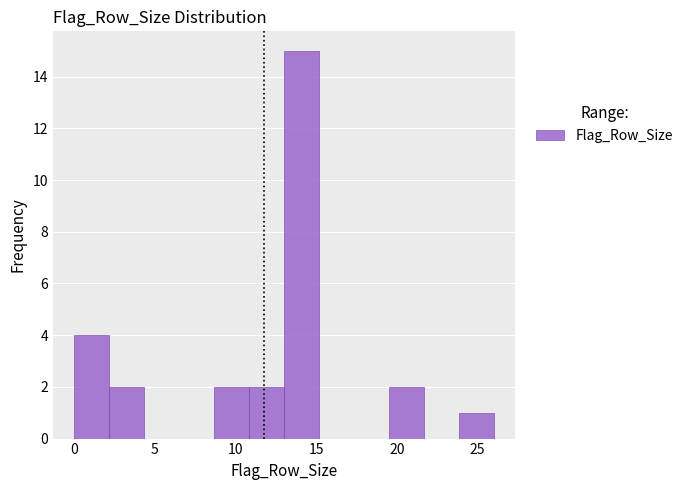

Over which range of the x-axis is the bar tallest?

13.0 to 15.0